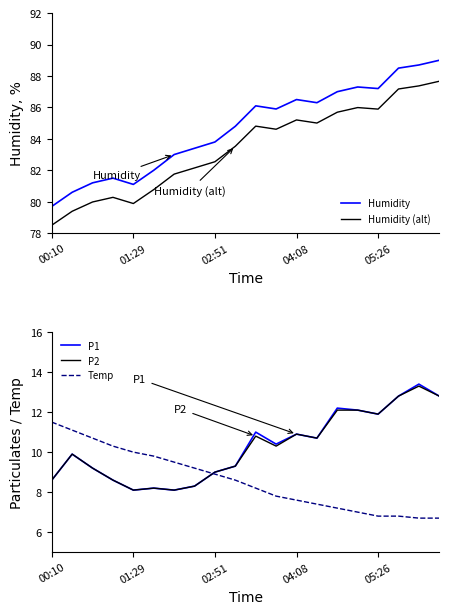

True or false: Humidity has a value of 41.1 at 17.

False